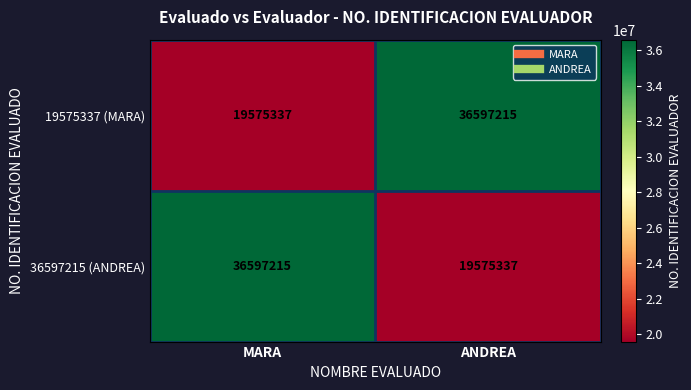

Reading left to right, list all the values displayed in this chart.

19575337 (MARA): MARA=19575337	ANDREA=36597215
36597215 (ANDREA): MARA=36597215	ANDREA=19575337